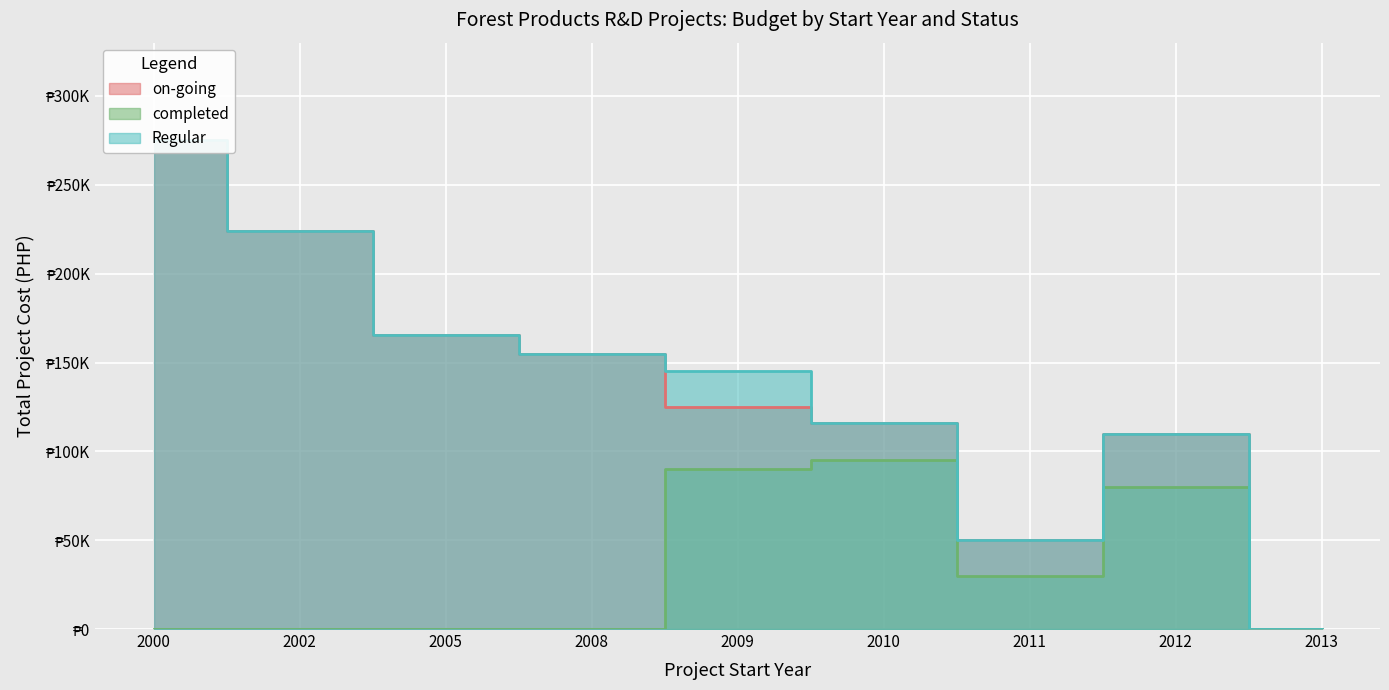

True or false: on-going has more than 1 interior local peaks.

False